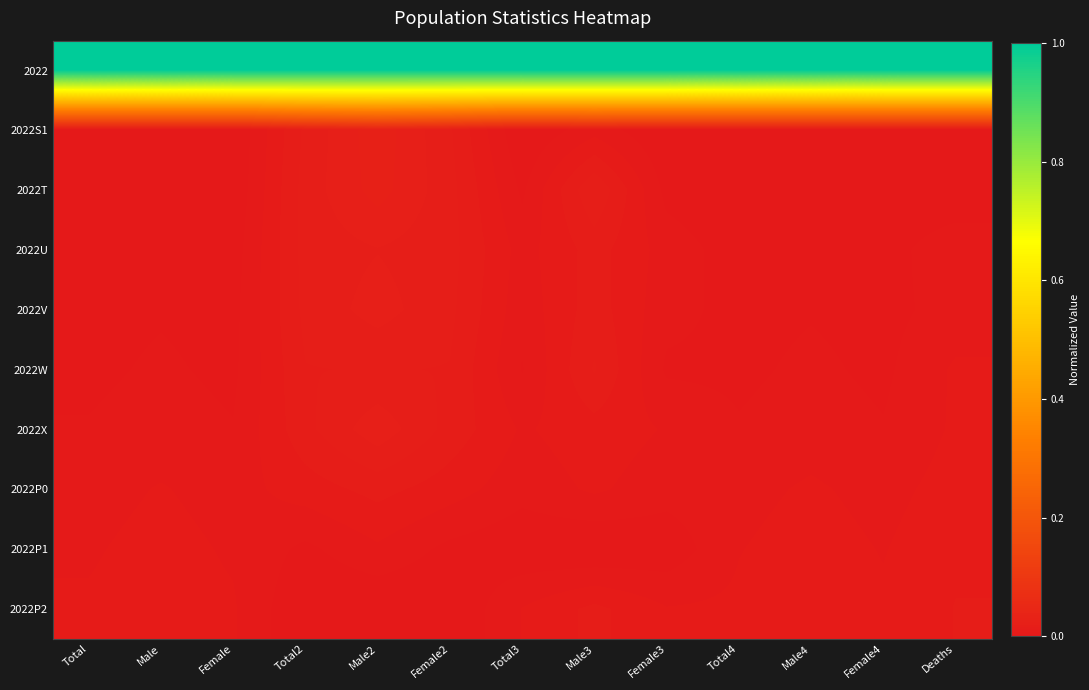

At which category is the sum across all series the highest?

Male2